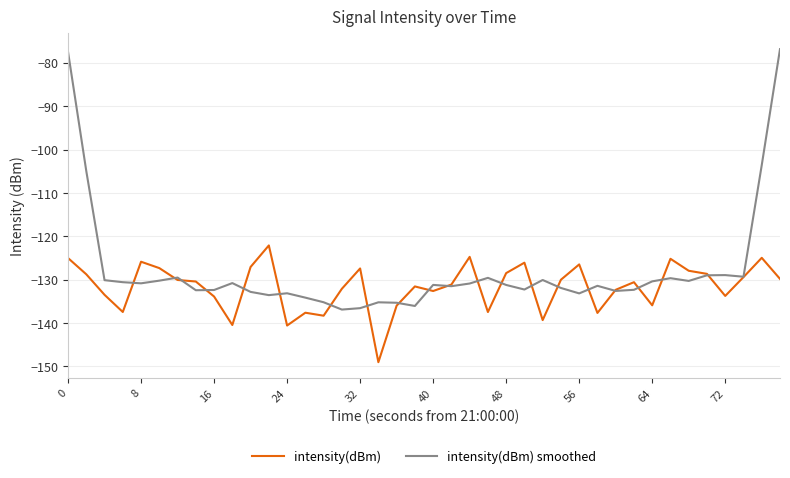

Rank the series by their average value, from lowest to highest.

intensity(dBm), intensity(dBm) smoothed